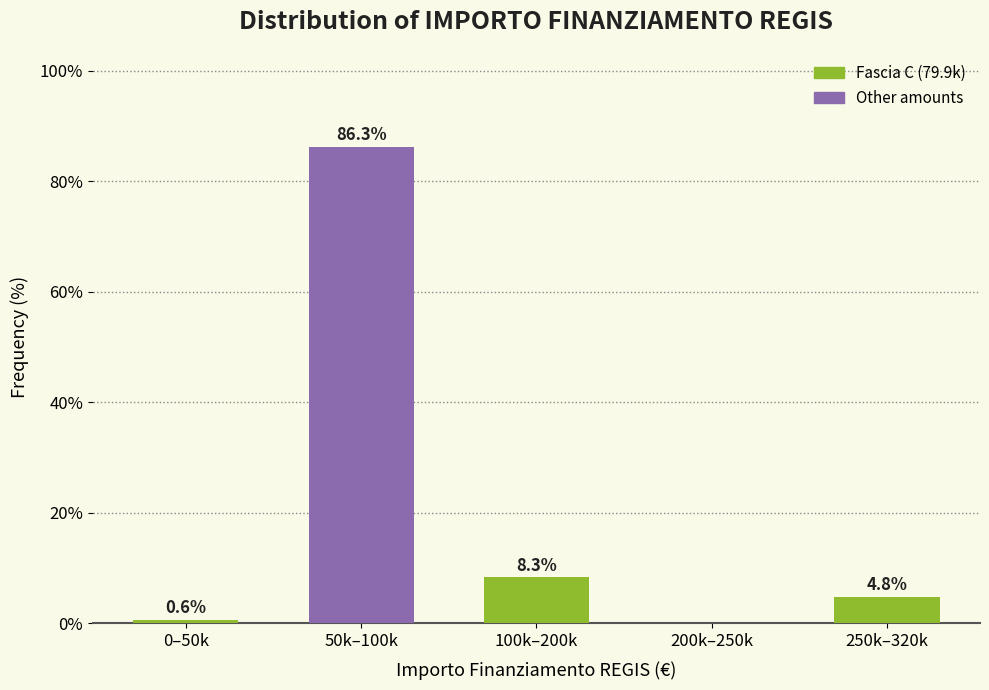

Reading left to right, what are all the values shown in this chart?

0–50k=0.6	50k–100k=86.3	100k–200k=8.3	200k–250k=0.0	250k–320k=4.8